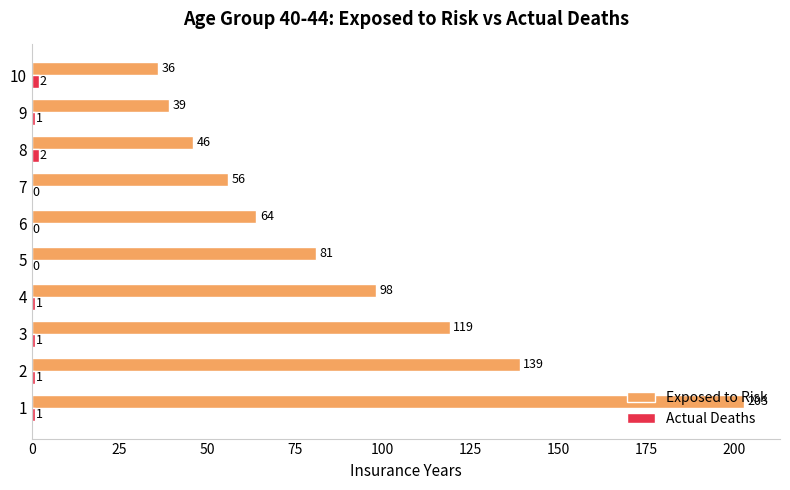

True or false: Exposed to Risk has a value of 139 at 2.

True